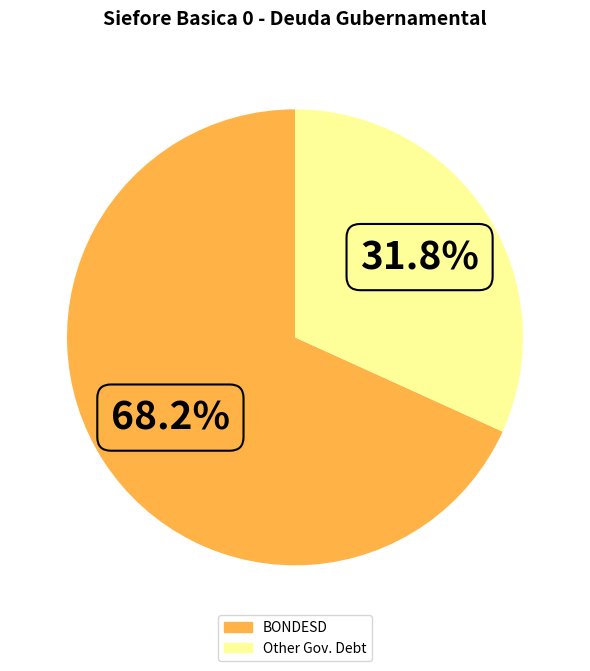

Is there any slice that represents more than half of the pie?

Yes